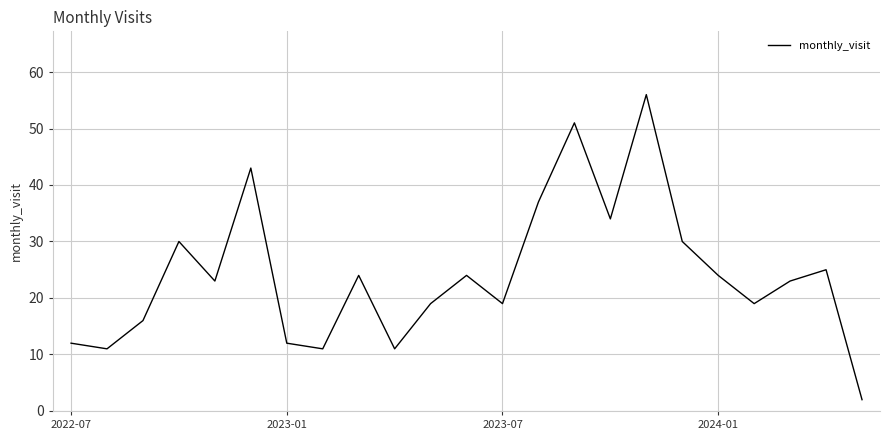

Count the number of categories in the chart.

23